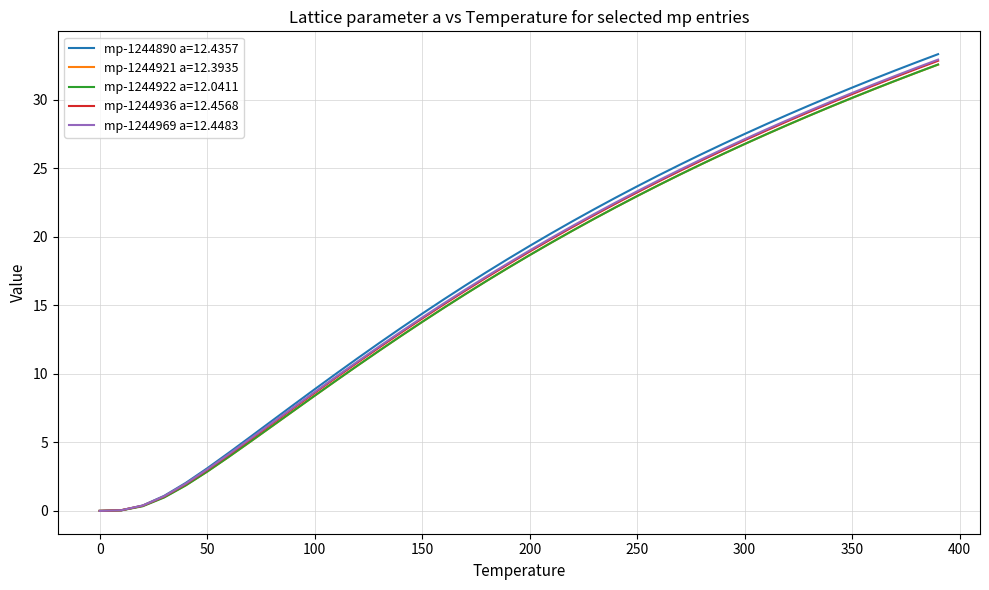

Which series has the widest spread of values?

mp-1244890 a=12.4357